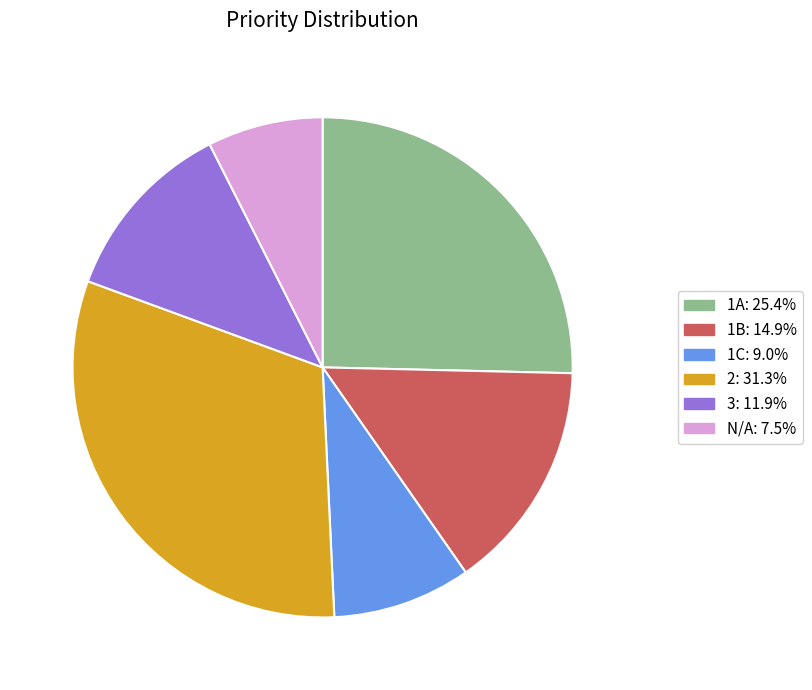

Is N/A the majority of the pie?

No